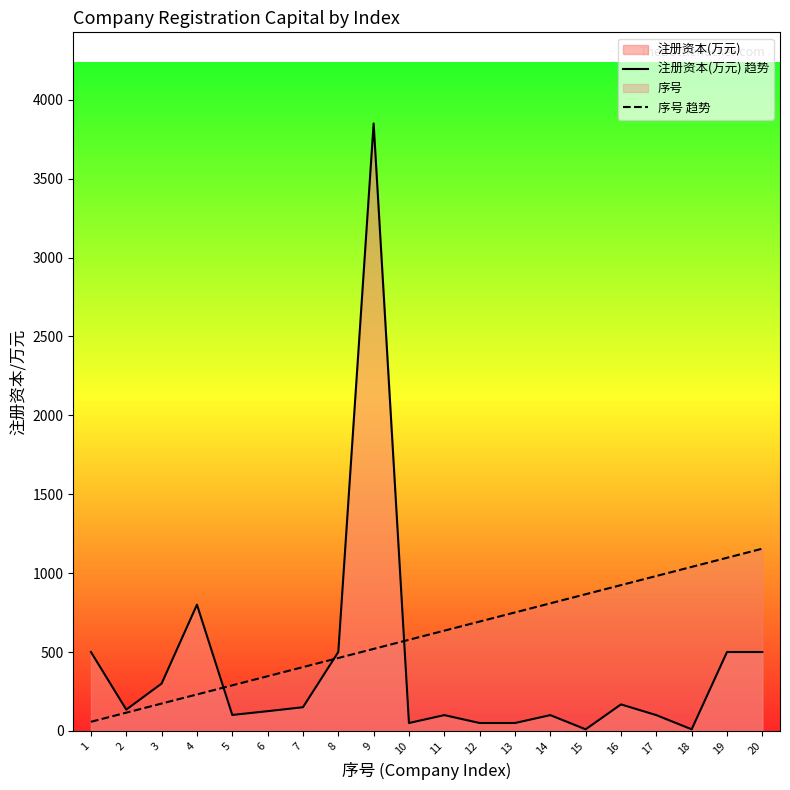

True or false: 序号 趋势 has a value of 462.0 at 8.

True